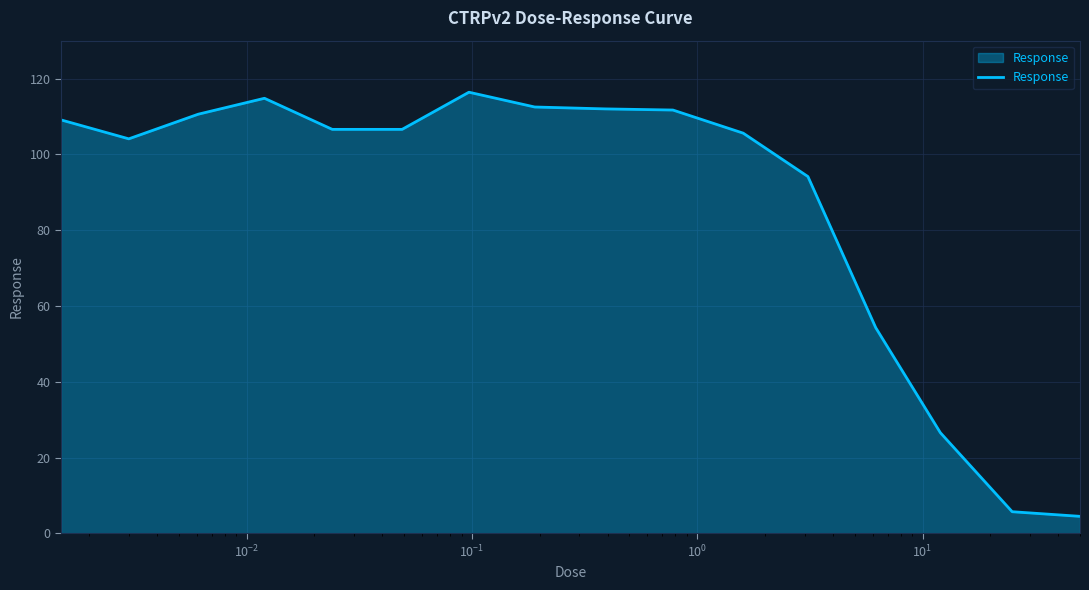

What is the difference between the maximum and minimum values?

111.9